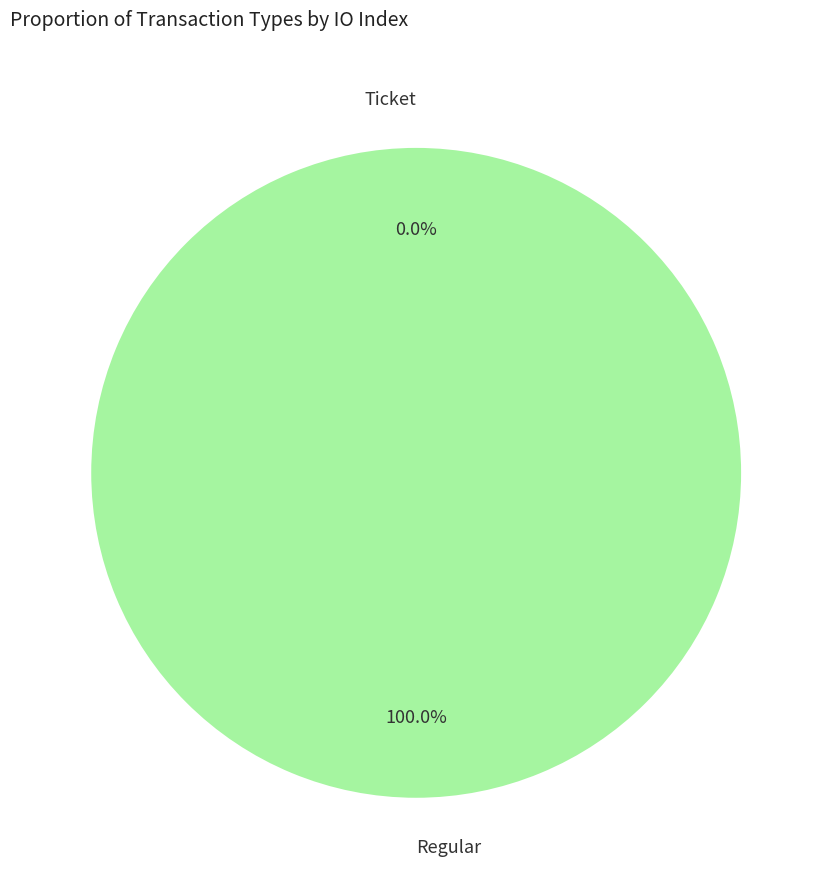

Which category accounts for the majority?

Regular